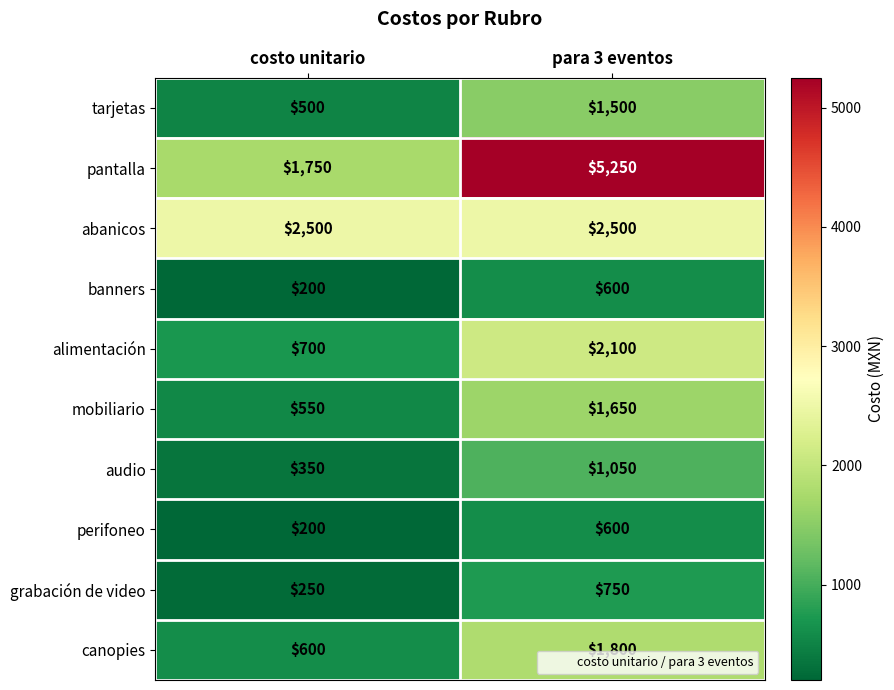

What is the average value of the tarjetas series?

1000